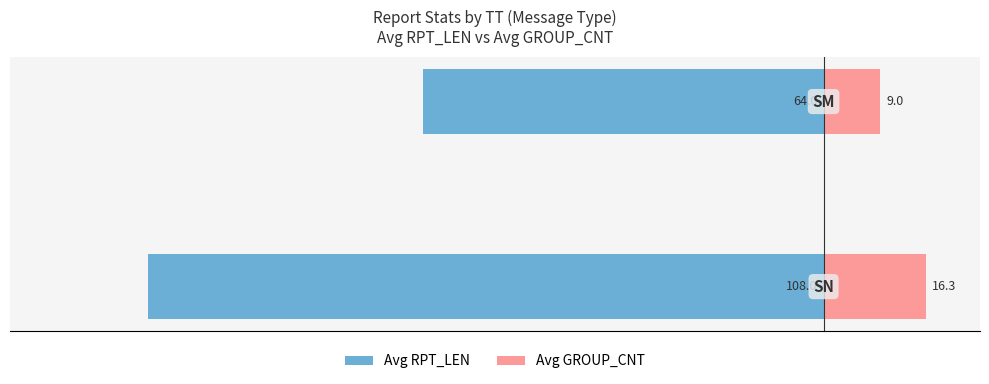

What is the sum of the Avg GROUP_CNT values at −140 and −120?

25.3